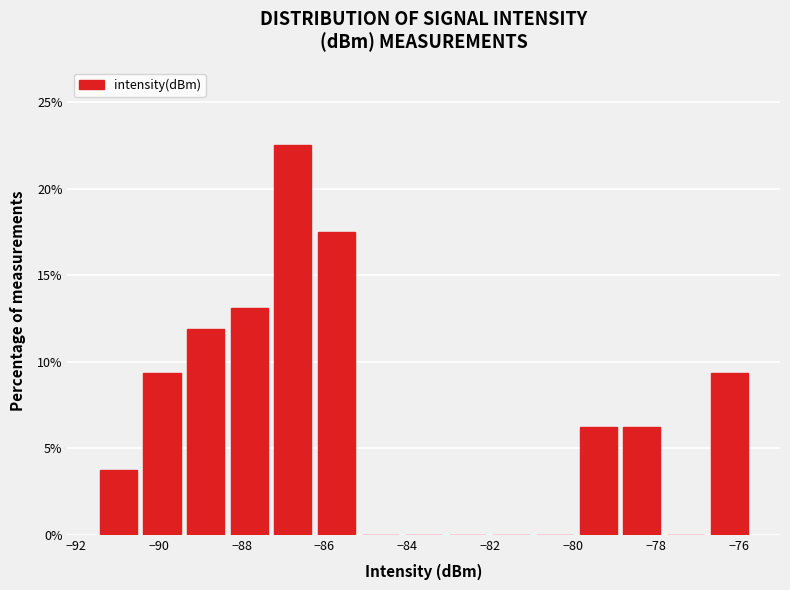

How tall is the bar that spans -87.2 to -86.2 on the x-axis? Neither the bar edges nor the heights are printed on the chart, so give them approximately, as read against the axes.

22.5